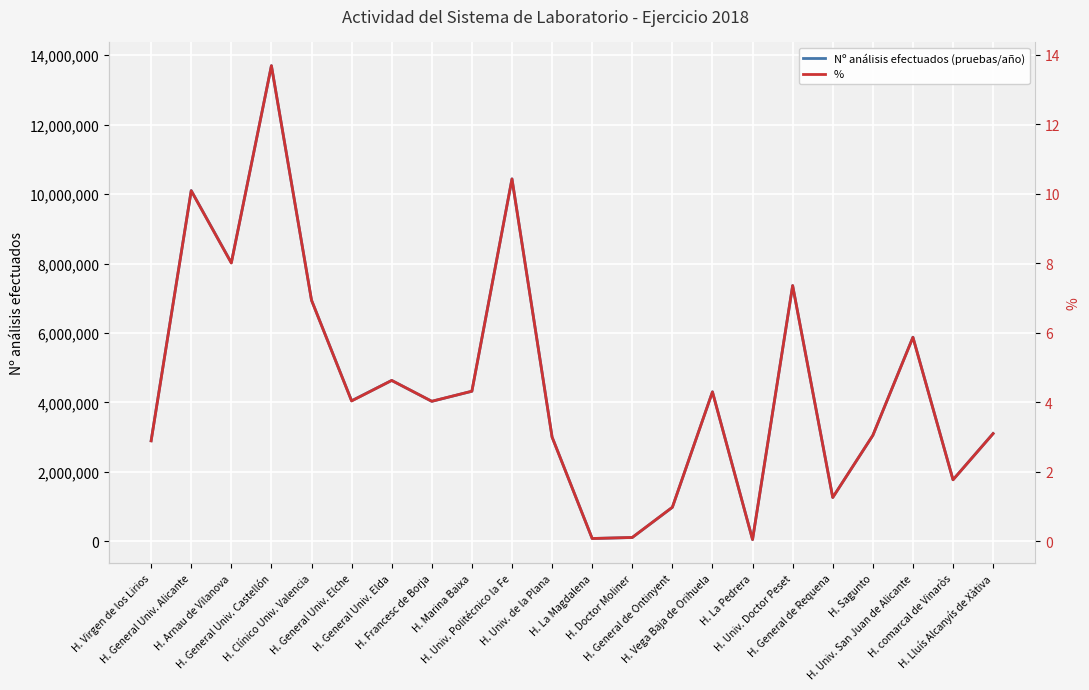

What is the value of the Nº análisis efectuados (pruebas/año) point at the 12th from the left?

79737.0